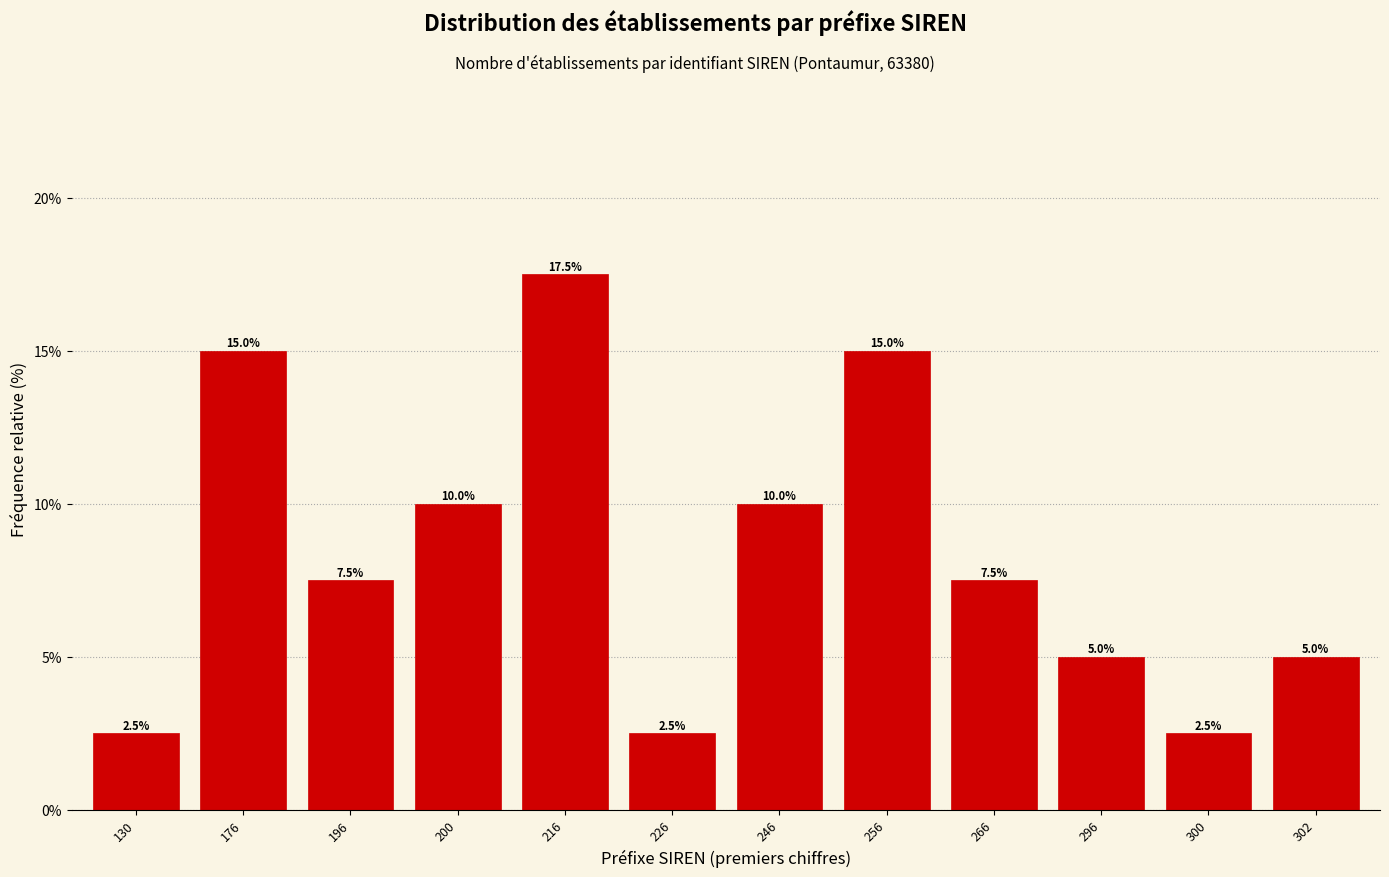

Reading left to right, transcribe all the data shown in this chart.

2.5	15.0	7.5	10.0	17.5	2.5	10.0	15.0	7.5	5.0	2.5	5.0